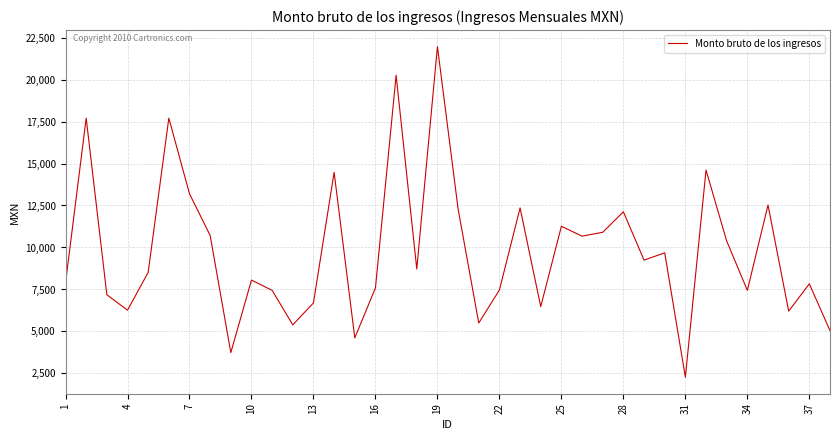

What is the difference between the maximum and minimum values?

19684.0